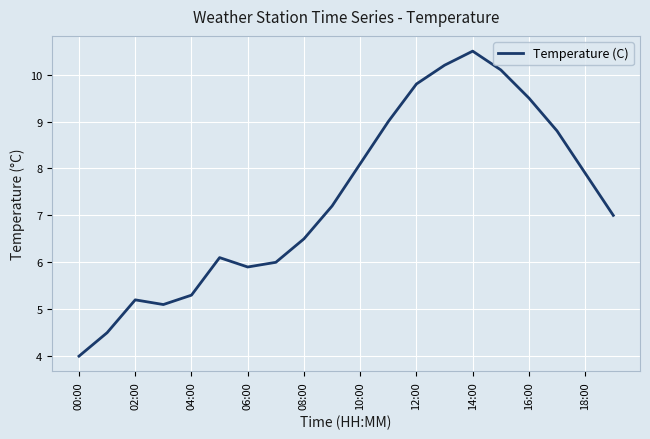

Reading right to left, extract all data points from this chart.

7.0	7.9	8.8	9.5	10.1	10.5	10.2	9.8	9.0	8.1	7.2	6.5	6.0	5.9	6.1	5.3	5.1	5.2	4.5	4.0